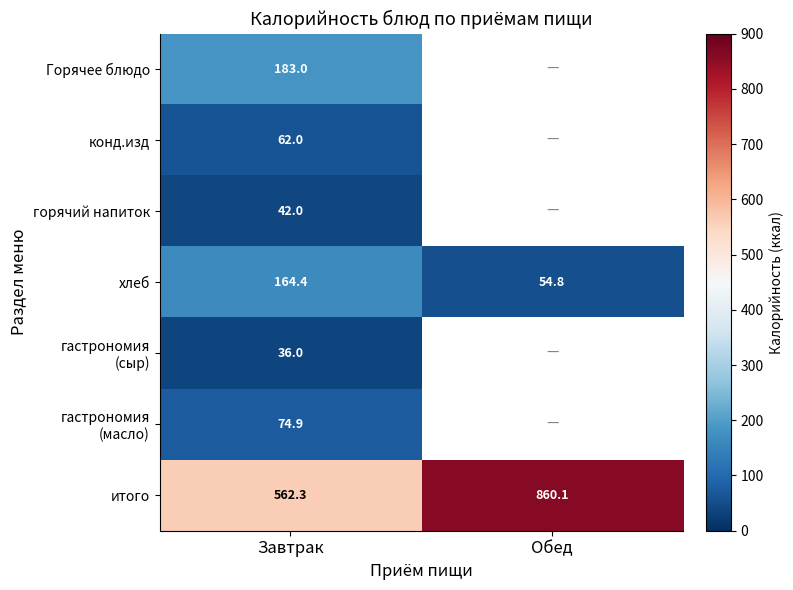

Between Завтрак and Обед, which is larger?

Обед